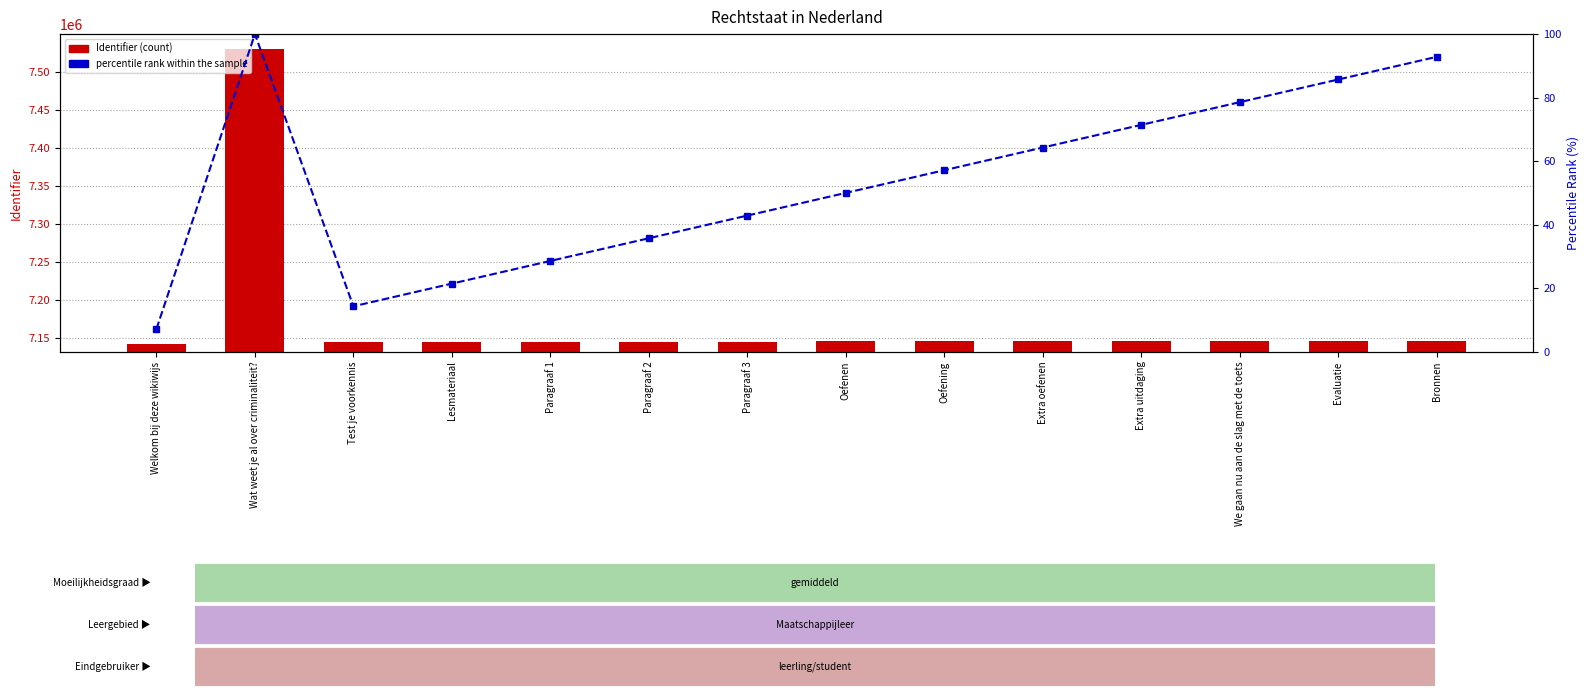

At how many categories does at least one series exceed 3114456?

14